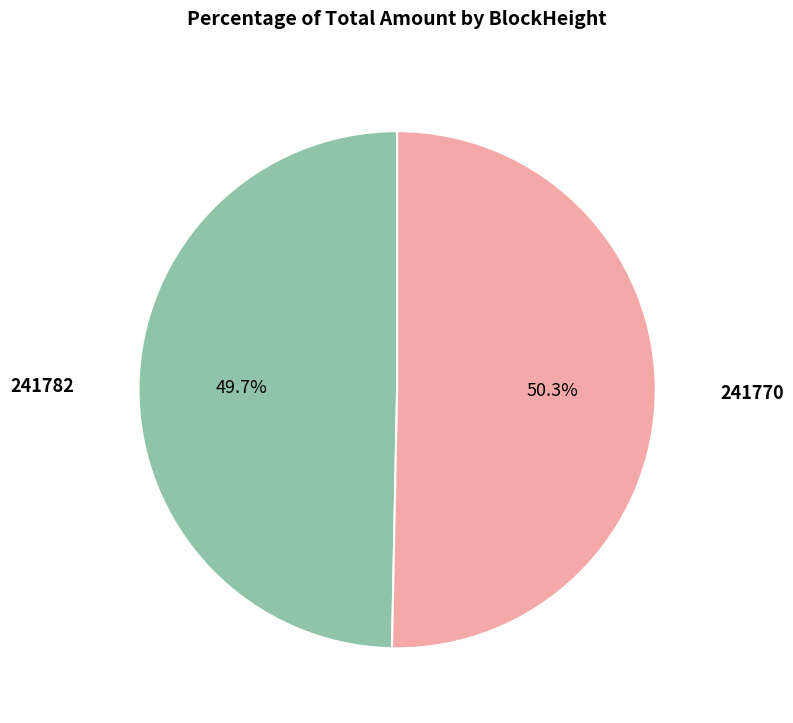

How many slices are in this pie chart?

2